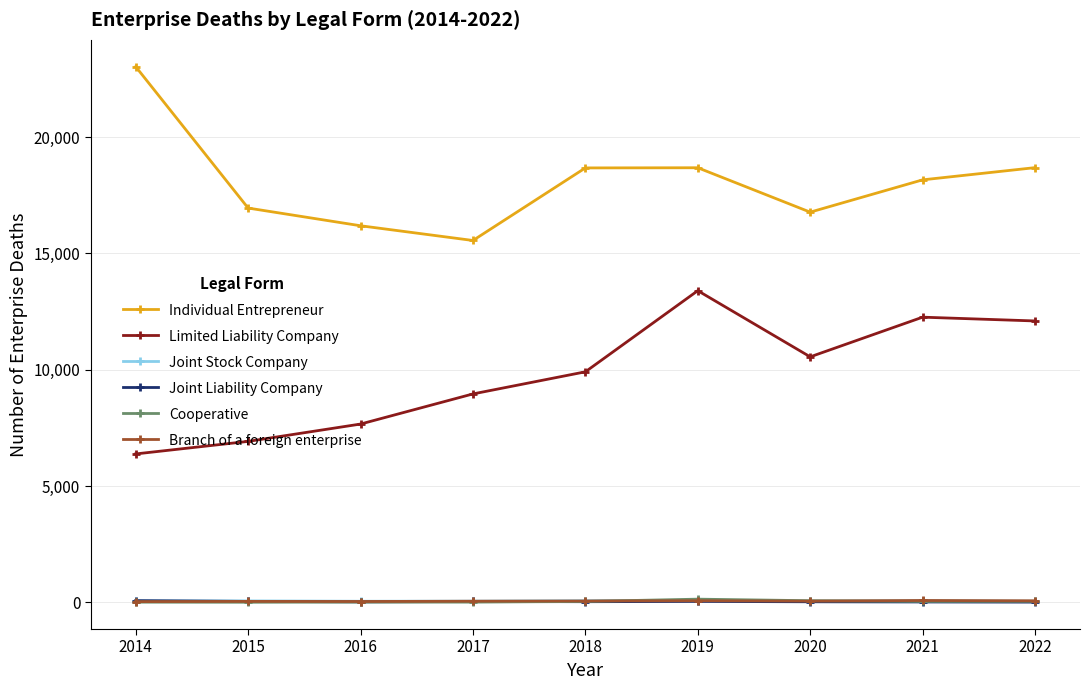

Read the Joint Stock Company value at 2017, to the nearest 5.

55